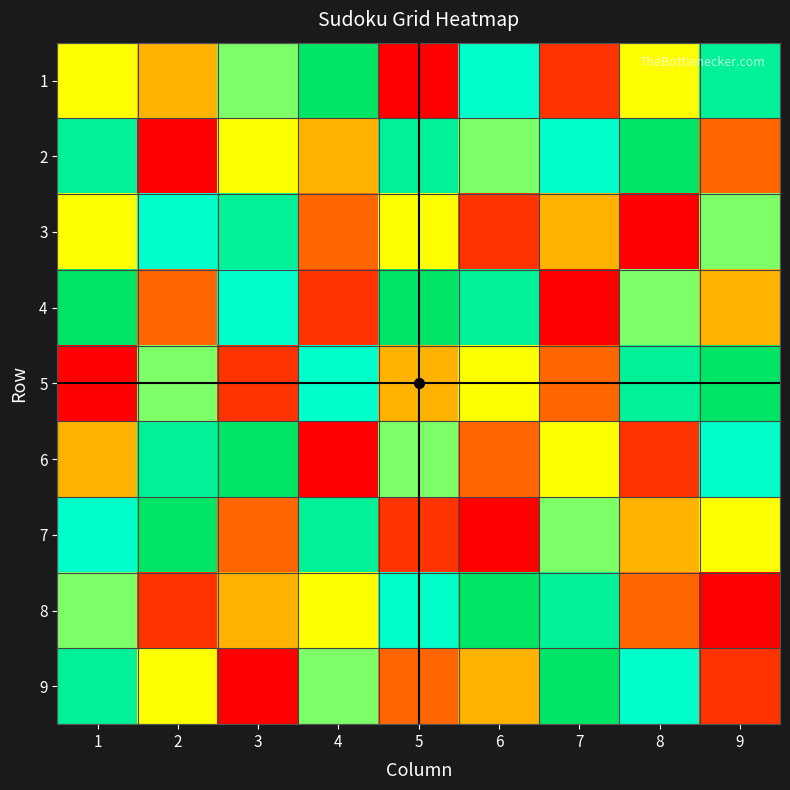

At how many categories does at least one series exceed 4?

9